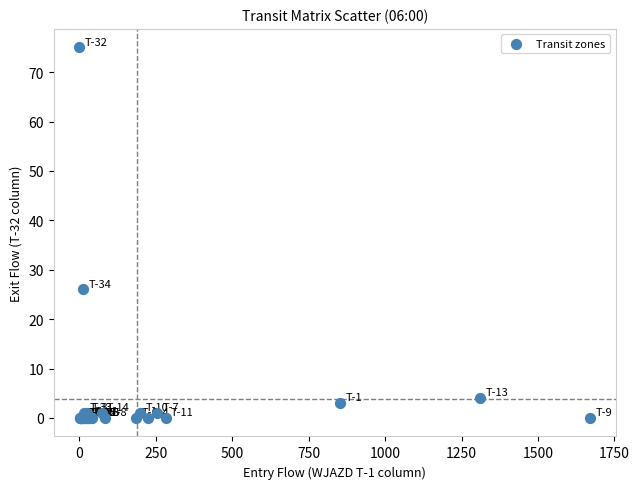

What Y value in the scatter plot is closest to 37?

26